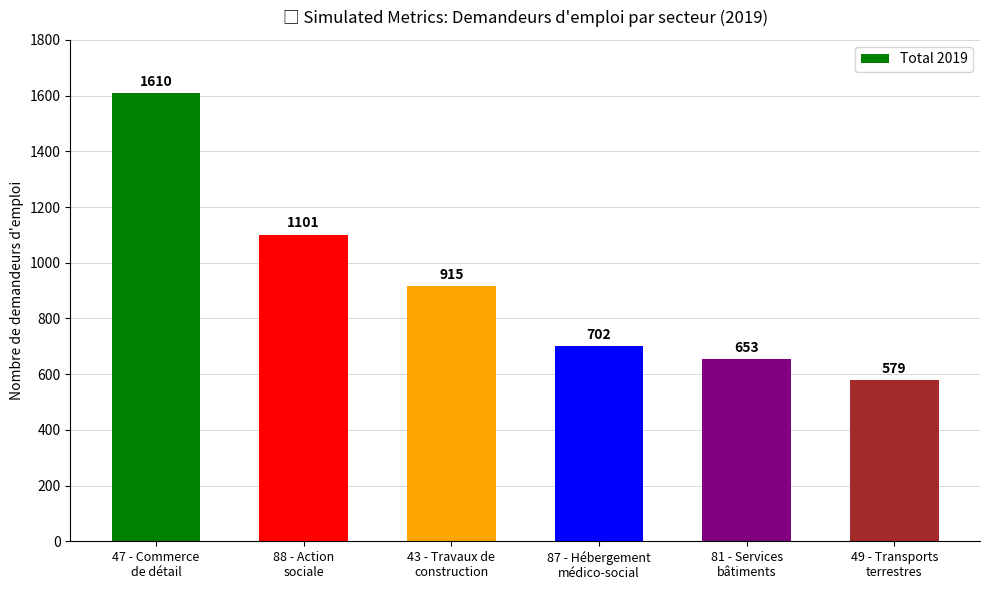

True or false: the data shows 272 at 81 - Services
bâtiments.

False